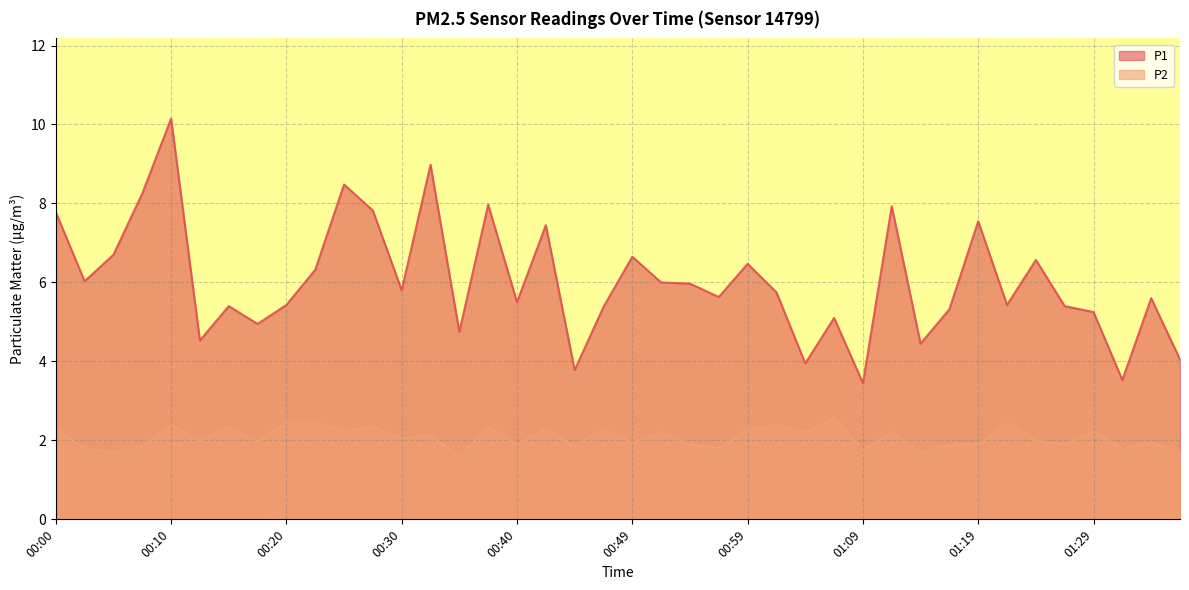

Where does the P2 series first go above 2?

00:00